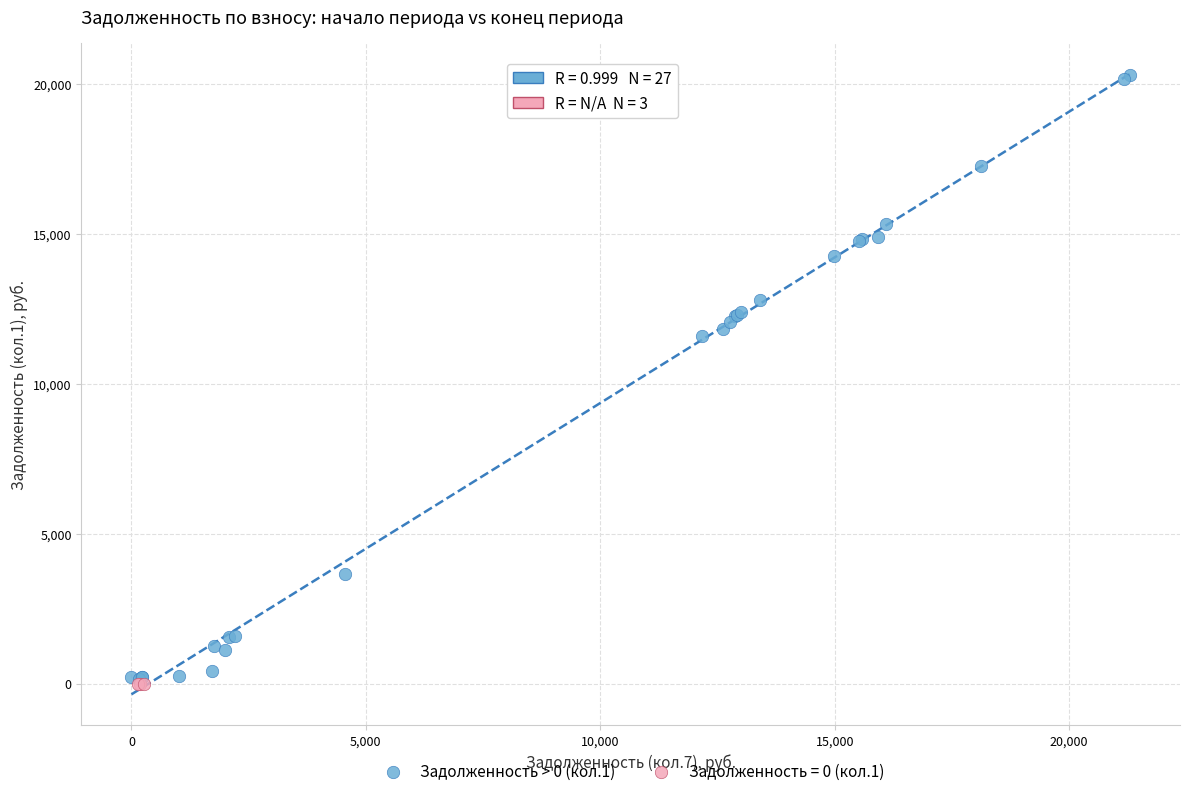

Which series contains the highest Y value?

Задолженность > 0 (кол.1)